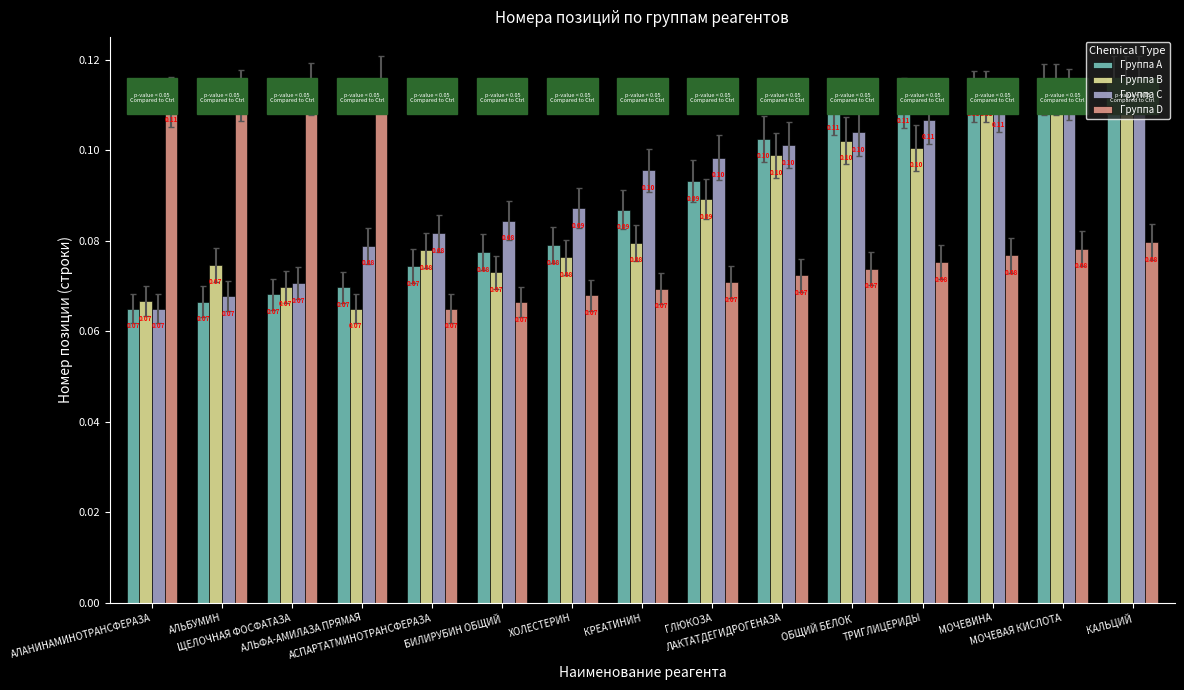

What is the sum of all Группа B values?

1.3